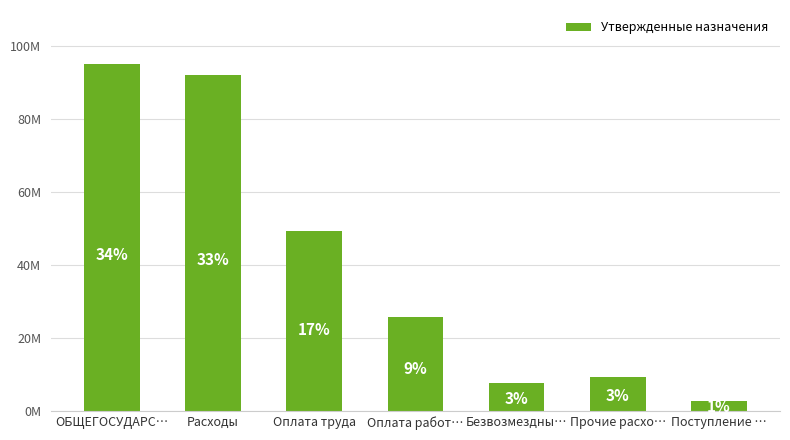

Reading right to left, what are all the values shown in this chart?

Поступление …=2794827.6	Прочие расхо…=9466224.5	Безвозмездны…=7679545.7	Оплата работ…=25863702.5	Оплата труда=49313955.3	Расходы=92323428.1	ОБЩЕГОСУДАРС…=95118255.7